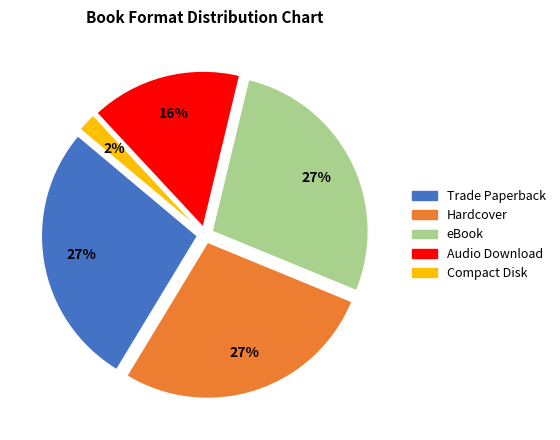

What is the ratio of the value at Trade Paperback to the value at Hardcover?

1.0